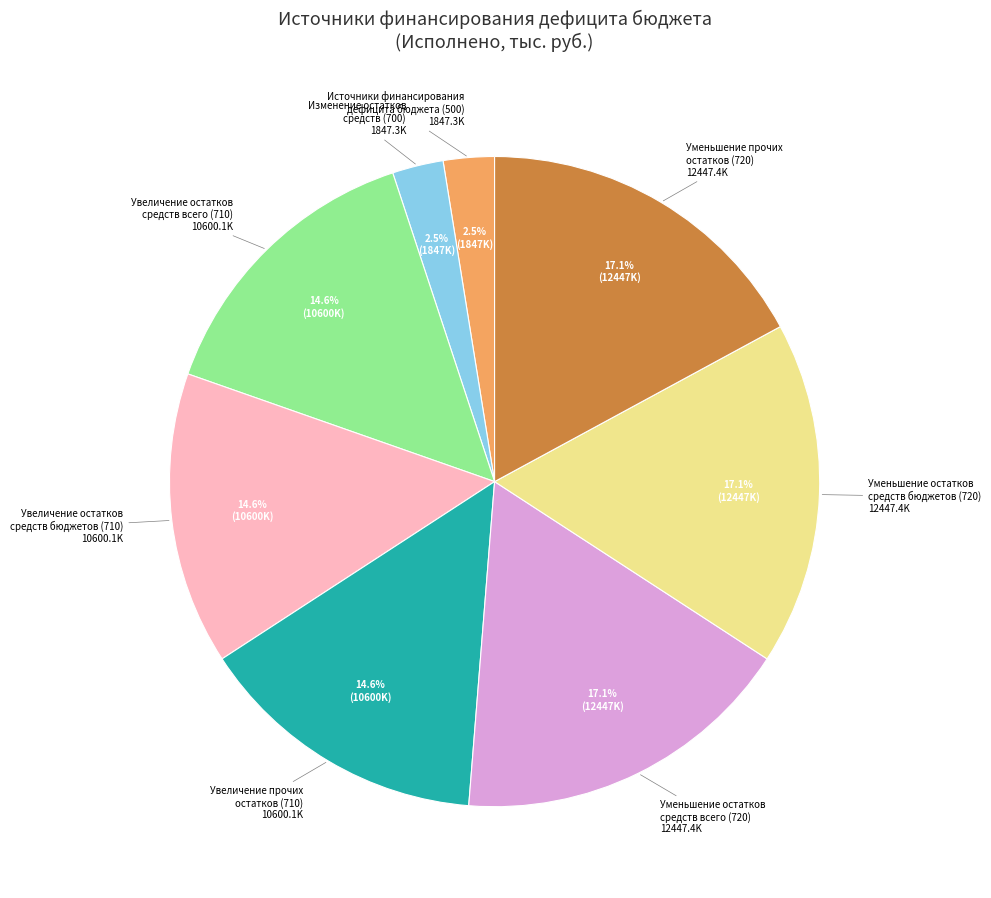

Count the number of slices in the pie.

8